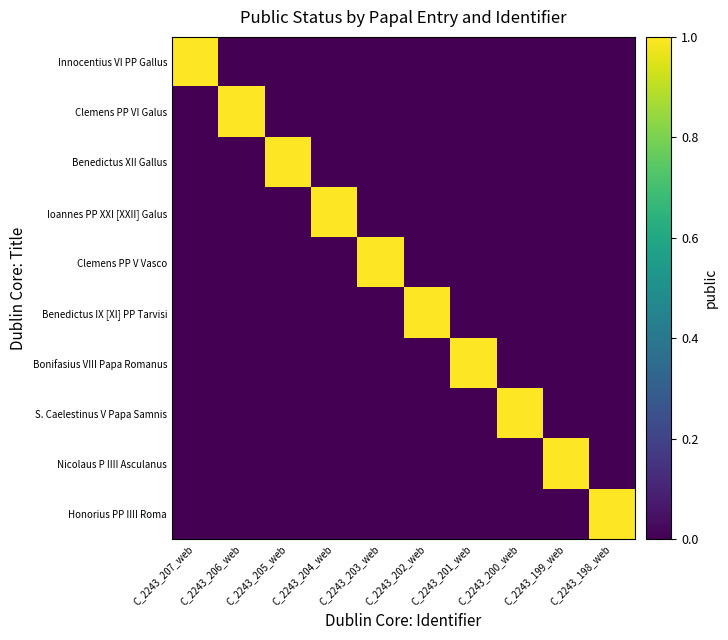

At which category is the sum across all series the highest?

C_2243_207_web